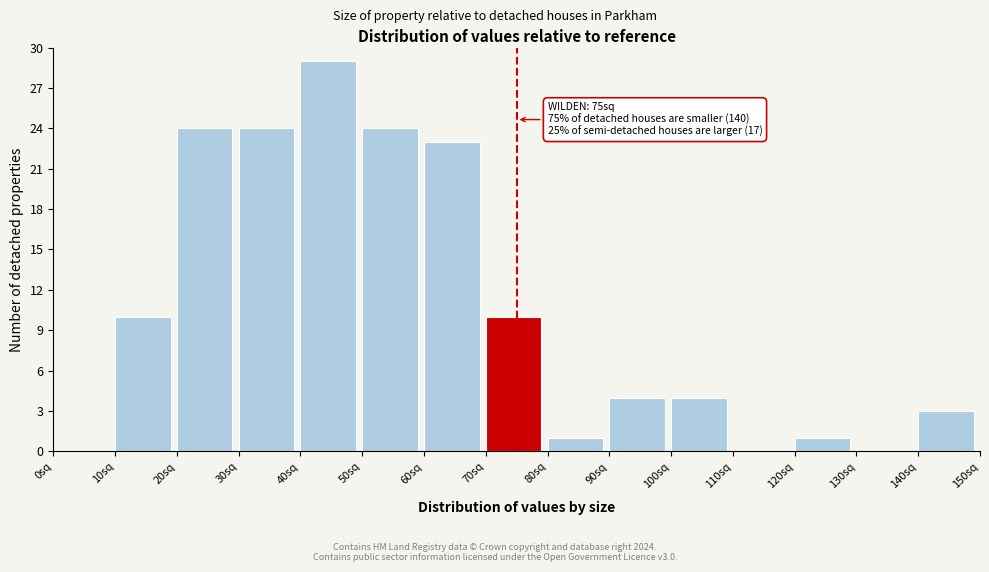

Reading left to right, extract all data points from this chart.

0sq=0	10sq=10	20sq=24	30sq=24	40sq=29	50sq=24	60sq=23	70sq=10	80sq=1	90sq=4	100sq=4	110sq=0	120sq=1	130sq=0	140sq=3